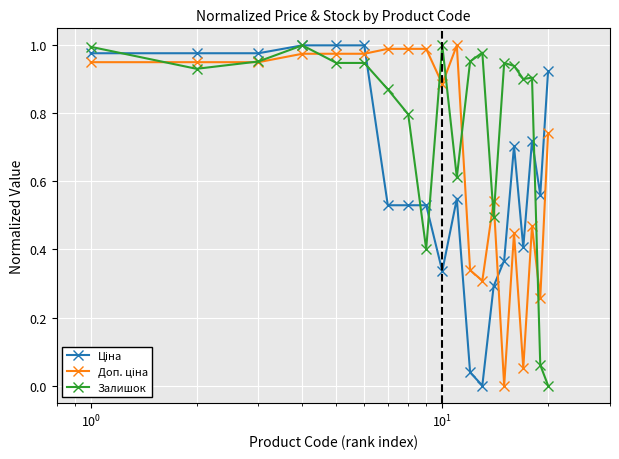

How many data points in Залишок are above 0?

19